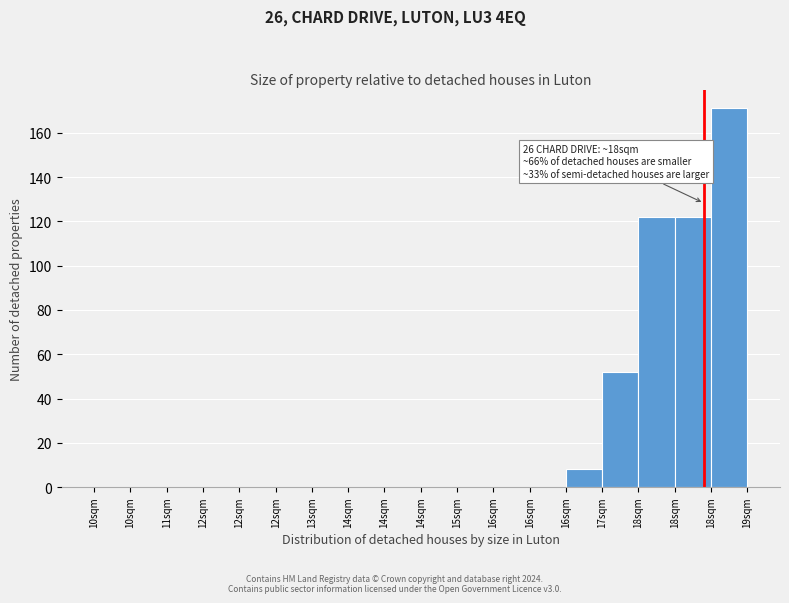

How many data points does each series have?

18